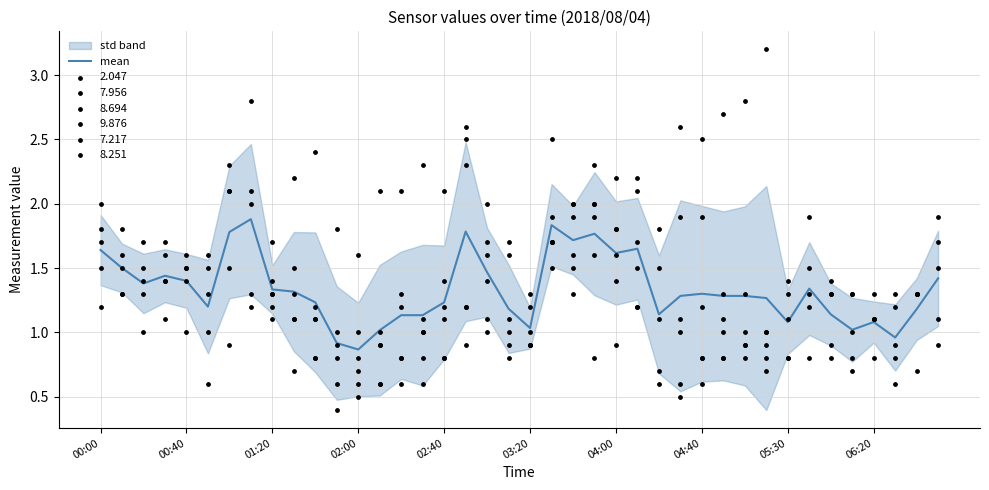

Which has a higher value, 14 or 15?

14